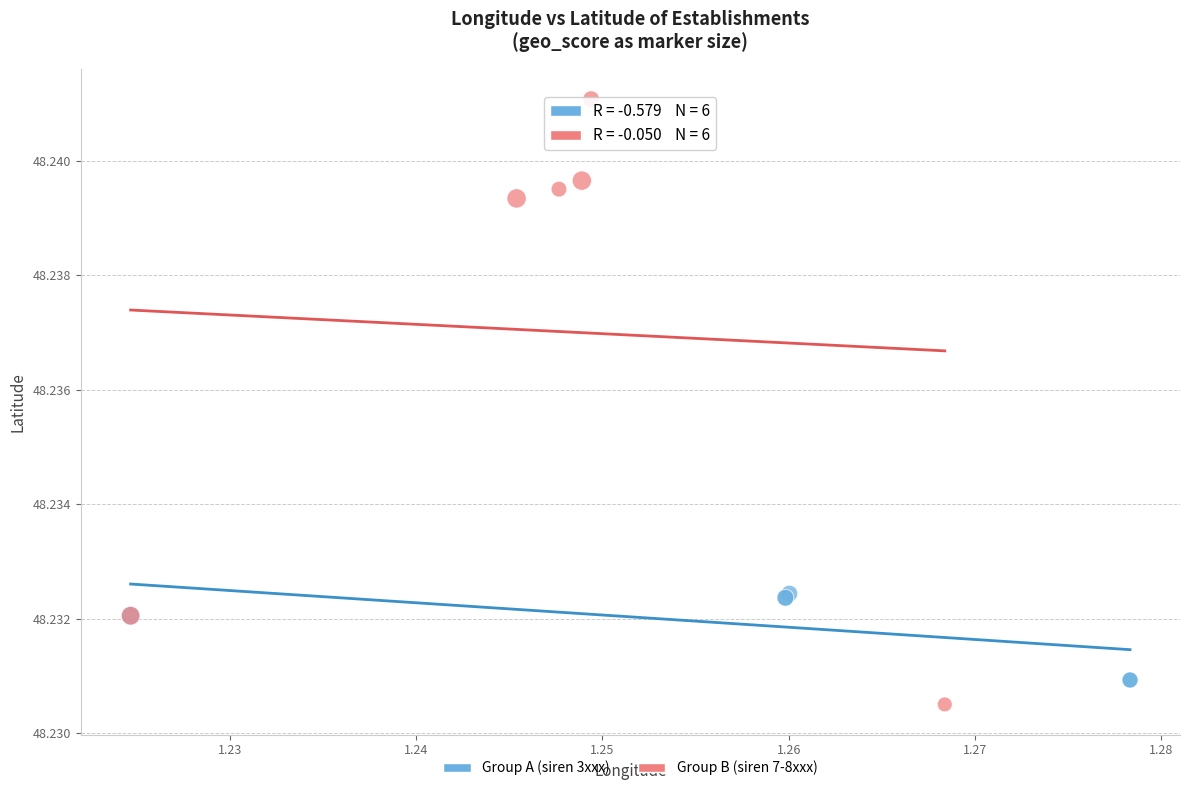

Which series has the widest spread of Y values?

Group B (siren 7-8xxx)